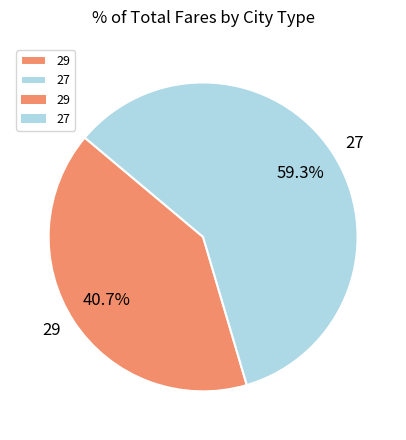

What is the ratio of the value at 27 to the value at 29?

1.5